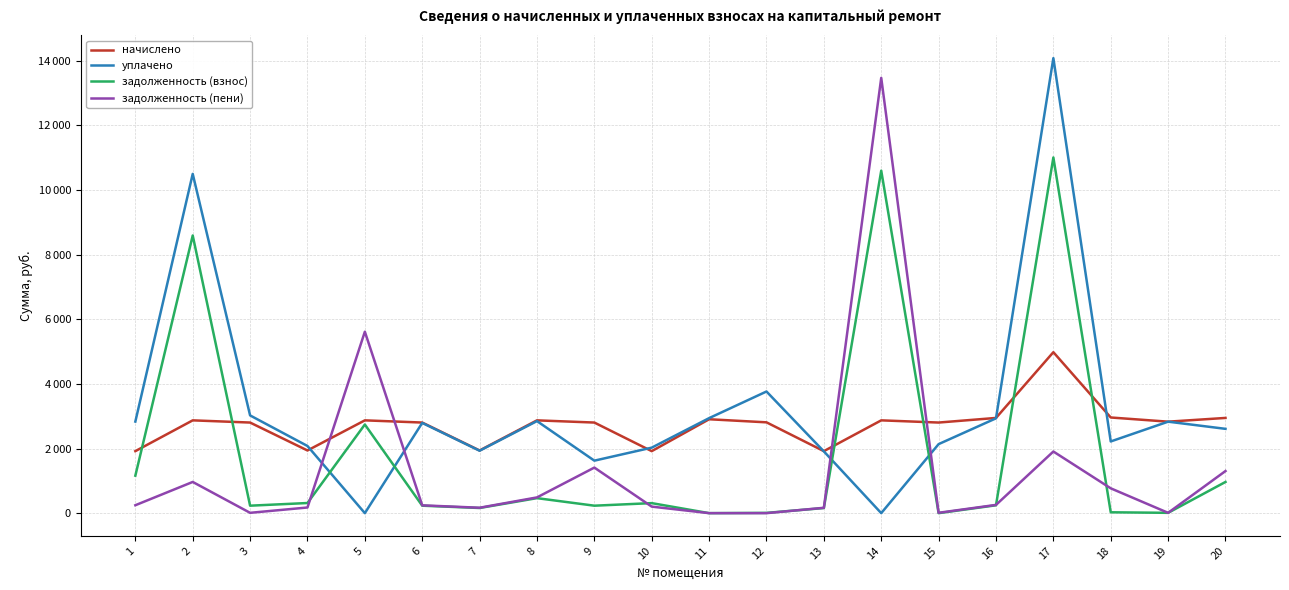

What are all the series names shown in the legend?

начислено, уплачено, задолженность (взнос), задолженность (пени)